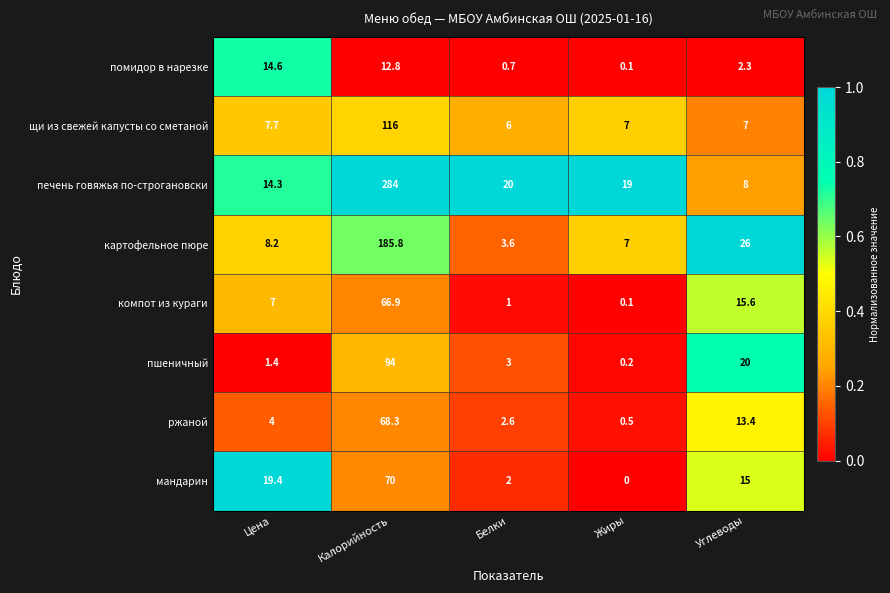

The щи из свежей капусты со сметаной series shows 7.0 at Жиры. True or false?

True